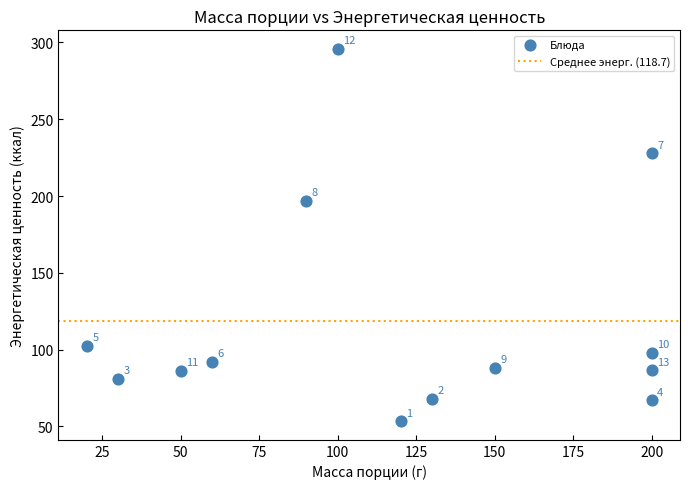

What is the range of X values (max minus min)?

180.0